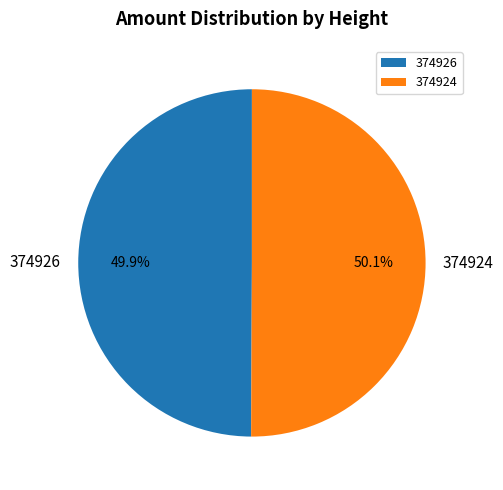

What is the total percentage of 374926 and 374924?

100.0%